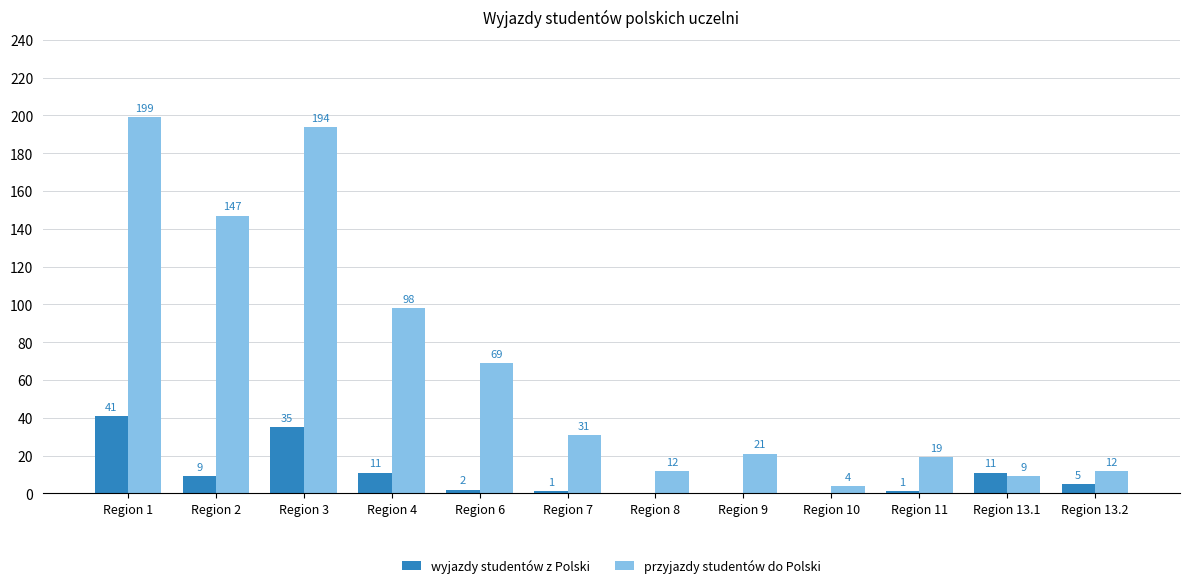

Which series has the largest range (max minus min)?

przyjazdy studentów do Polski